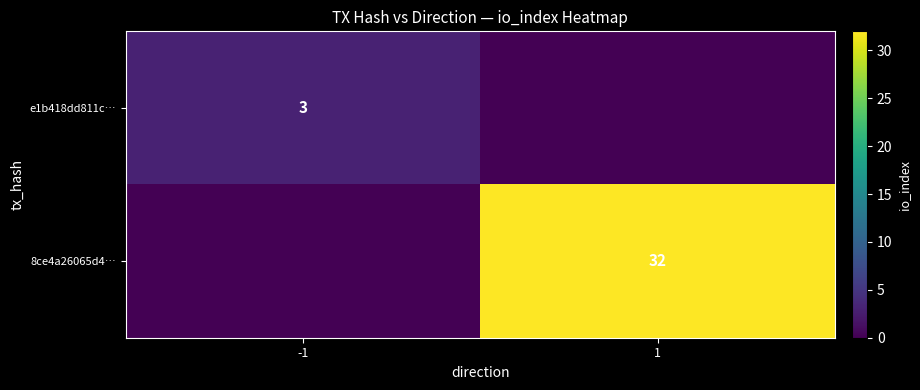

True or false: e1b418dd811c… has a value of 4 at -1.

False